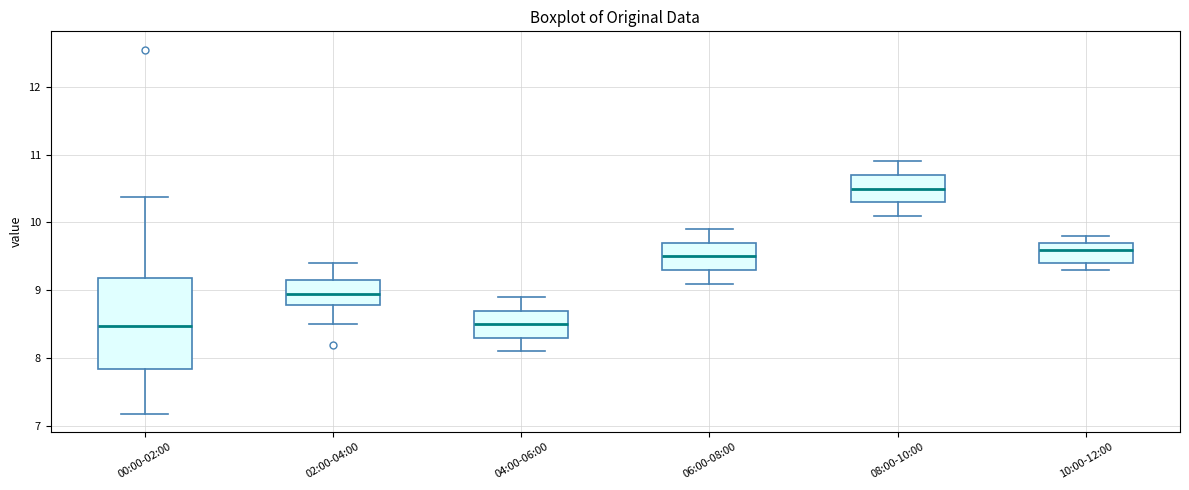

Where does the median line of the box for 06:00-08:00 sit on the y-axis? The values are not printed on the chart, so give them approximately, as read against the axis.

9.5